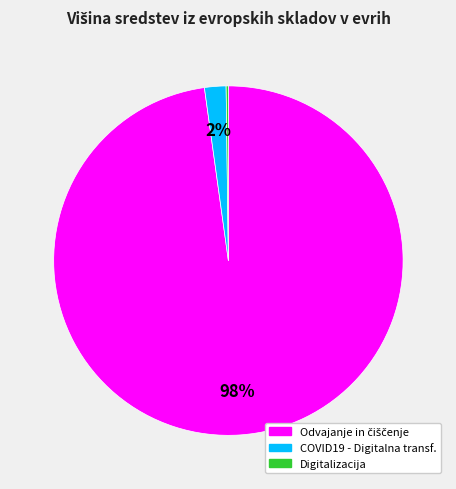

What percentage is the COVID19 - Digitalna transf. slice, to the nearest percent?

2%